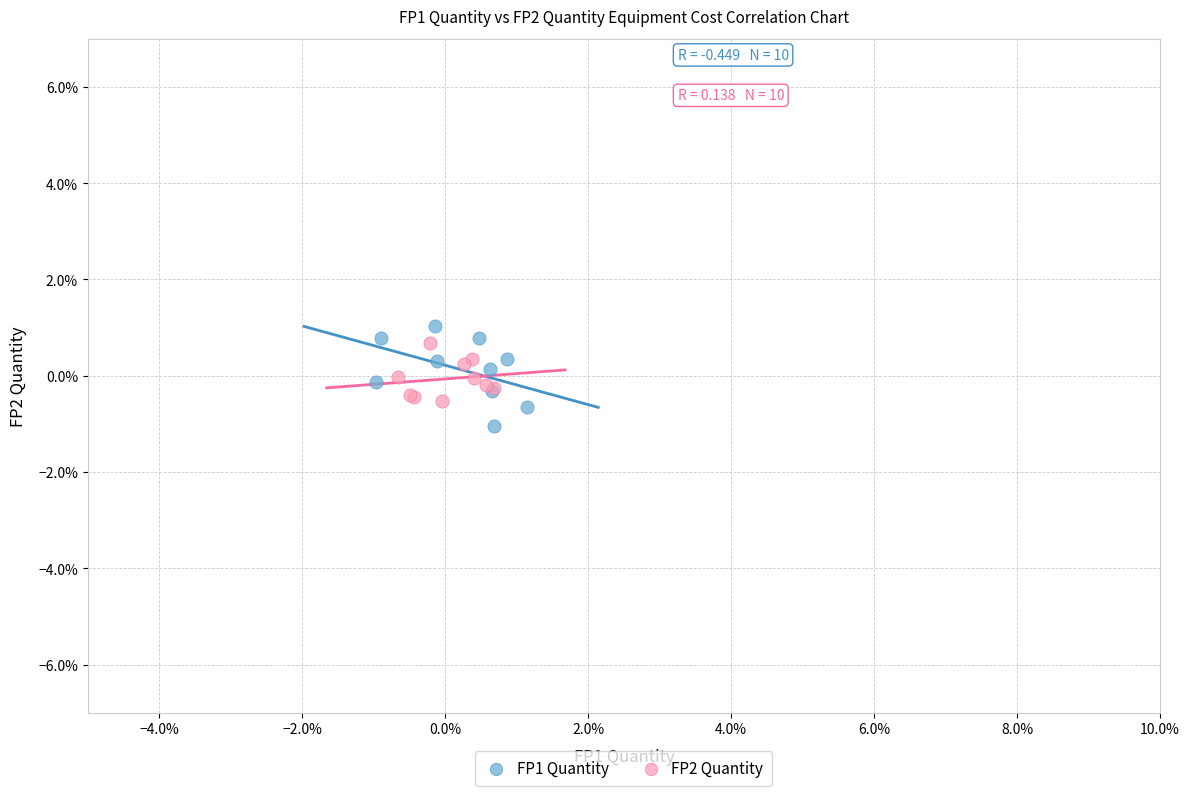

What are all the series names shown in the legend?

FP1 Quantity, FP2 Quantity